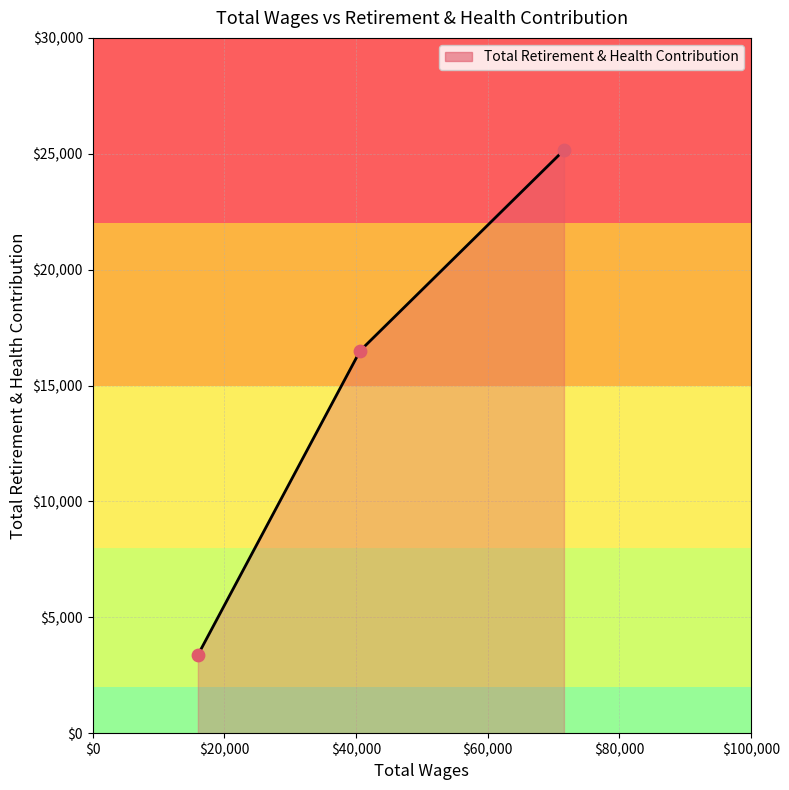

What is the difference between the maximum and minimum values?

21785